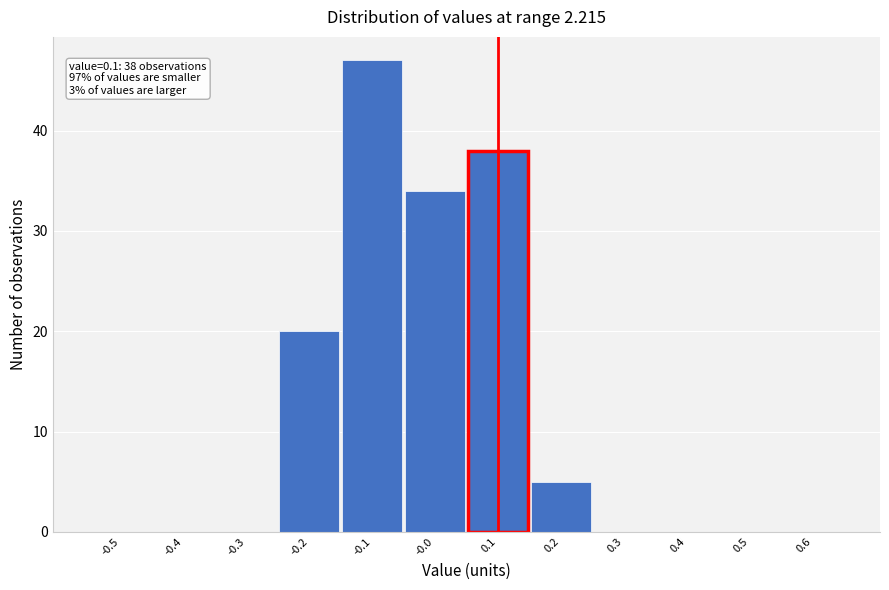

Which range on the x-axis has the tallest bar?

-0.15 to -0.05